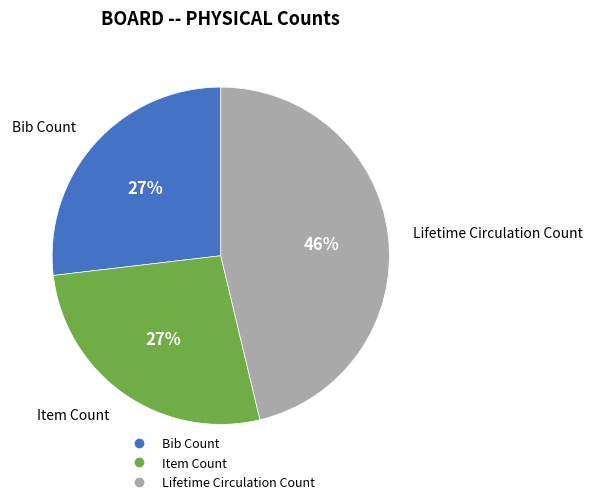

Combined, do Item Count and Bib Count account for over 50%?

Yes